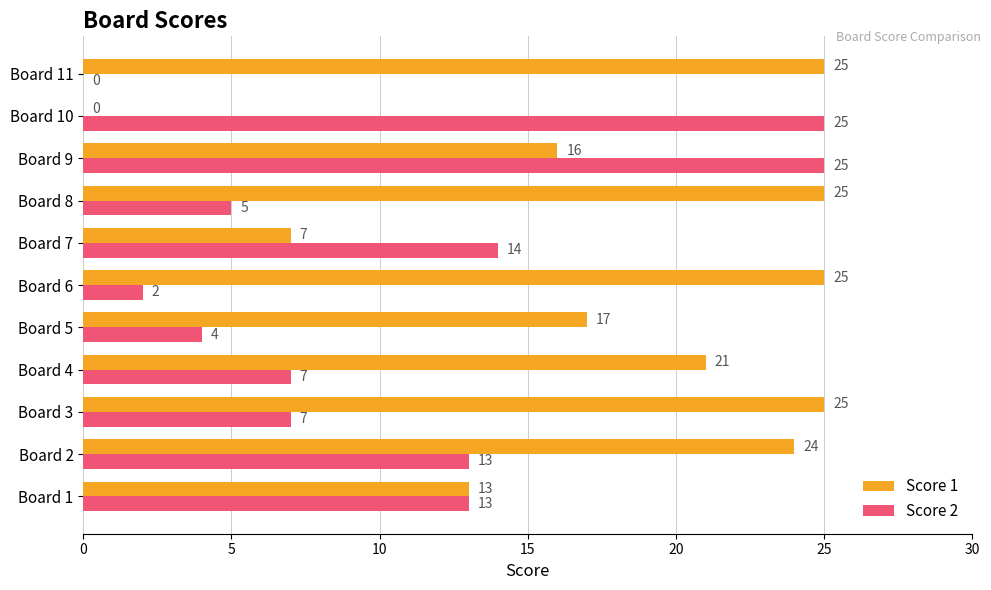

True or false: Score 2 has a value of 12 at Board 3.

False